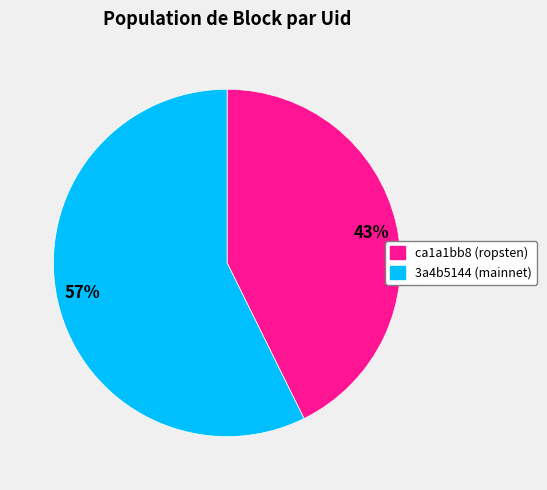

Which slice is the smallest?

43%